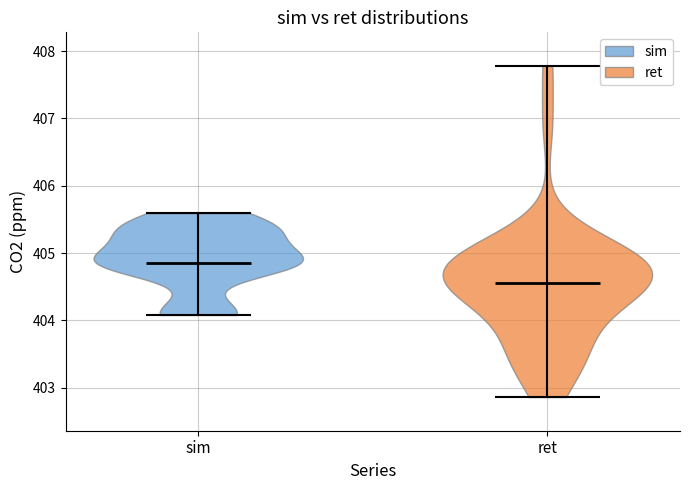

Reading left to right, read every violin against the y-axis: where its median line is, and the lowest and highest points it reaches. The values are not printed on the chart, so give them approximately, as read against the axis.

sim: median line 404.8, lowest point 404.1, highest point 405.6
ret: median line 404.6, lowest point 402.9, highest point 407.8